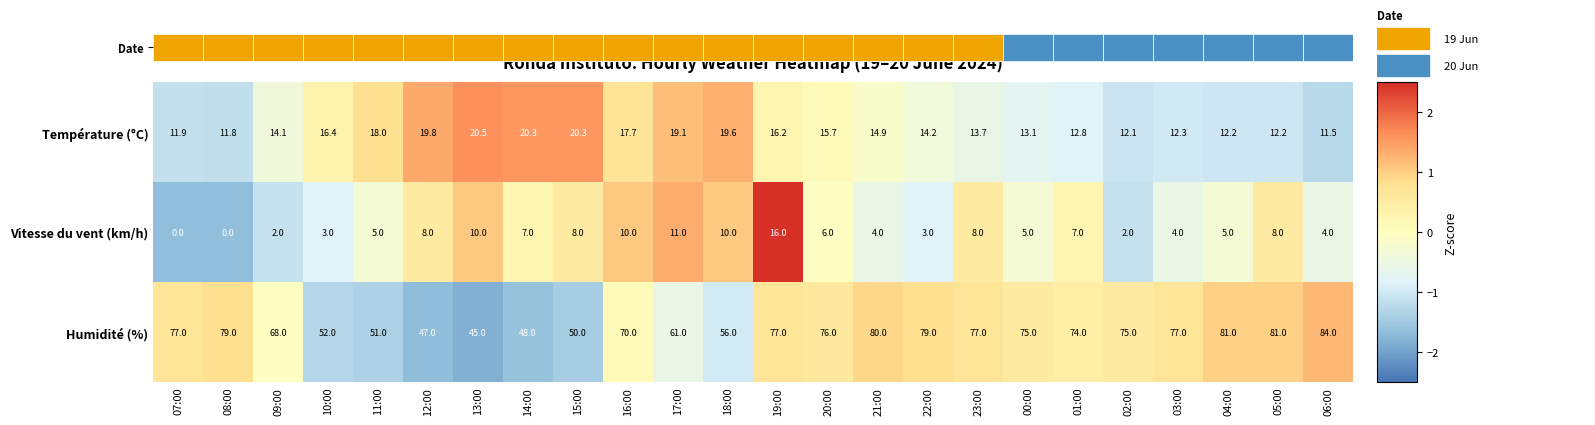

Read the Température (°C) value at 11:00.

18.0